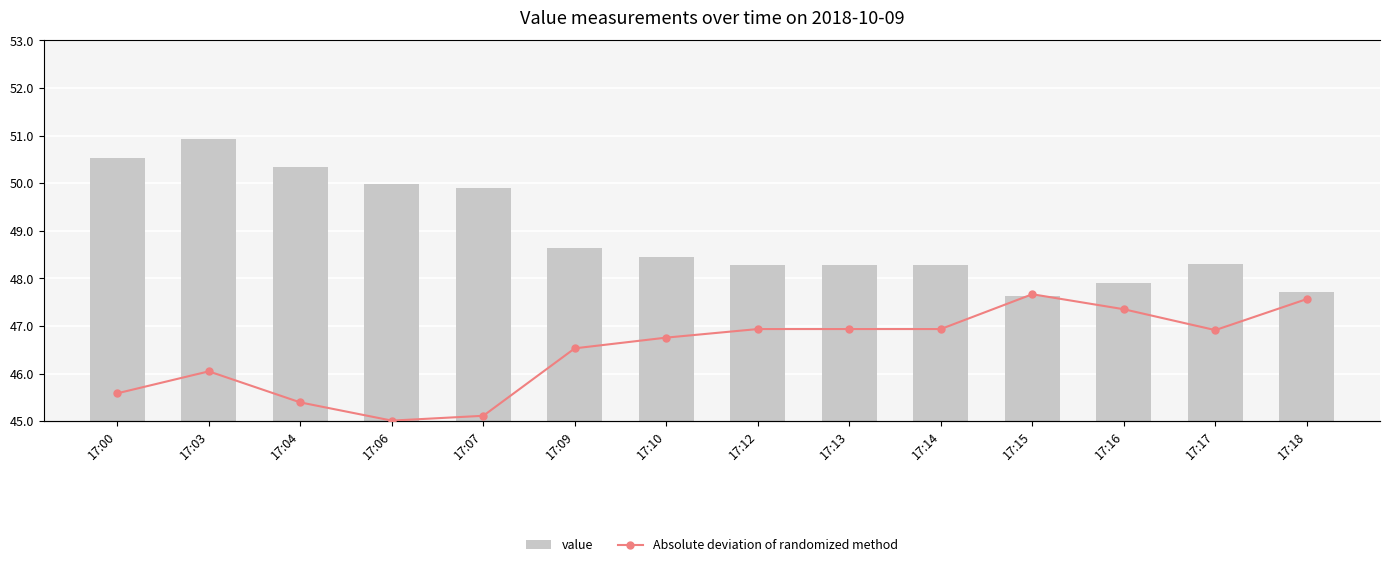

The Absolute deviation of randomized method series shows 1.1 at 17:15. True or false?

False